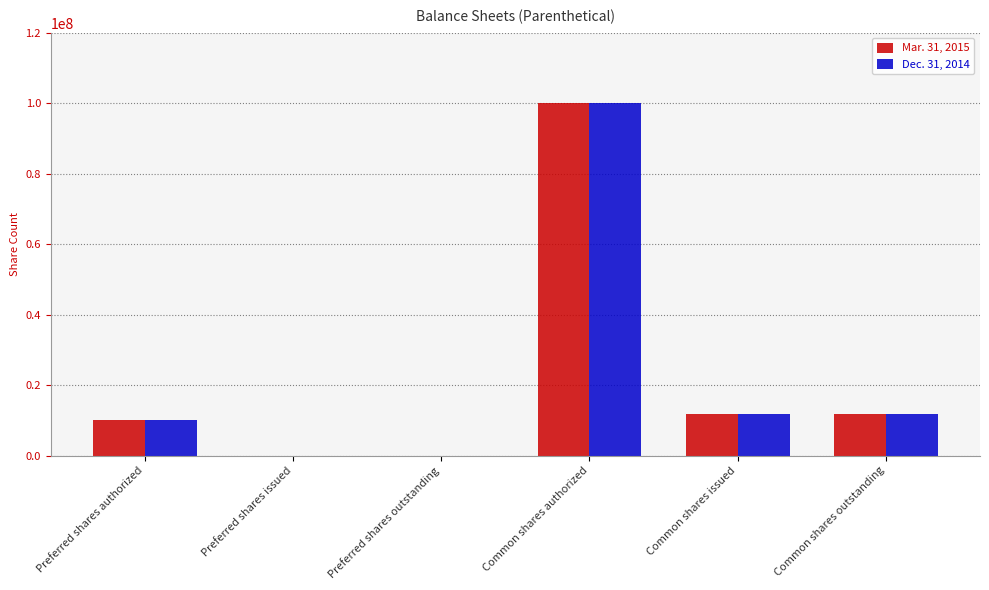

Reading left to right, list all the values displayed in this chart.

Mar. 31, 2015: 10000000	0	0	100000000	11663448	11663448
Dec. 31, 2014: 10000000	0	0	100000000	11663448	11663448